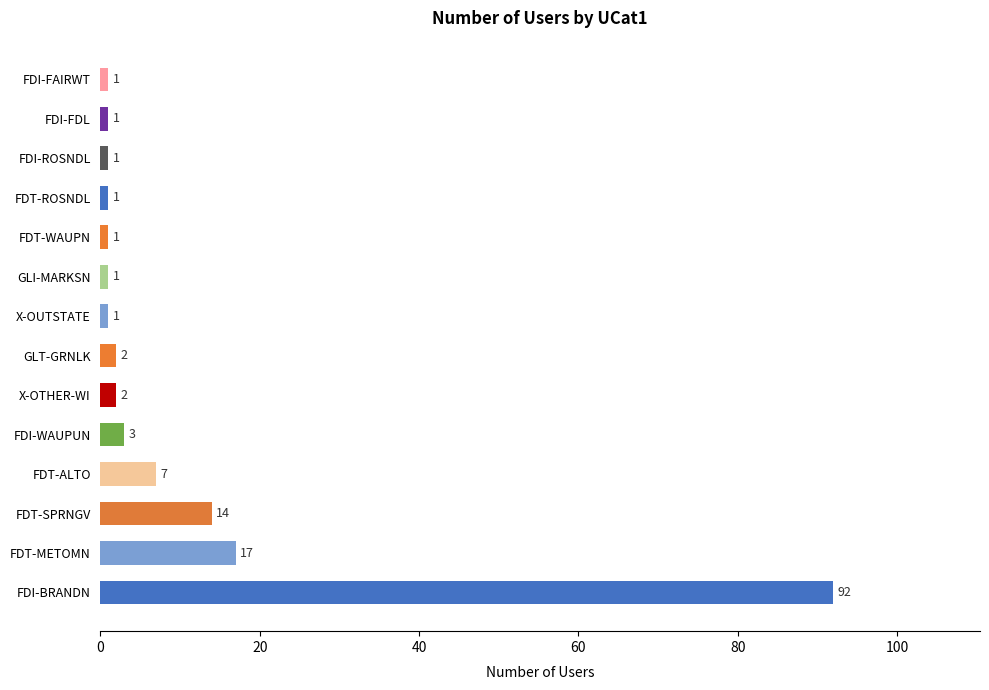

The chart shows a value of 1 at FDI-FAIRWT. True or false?

True